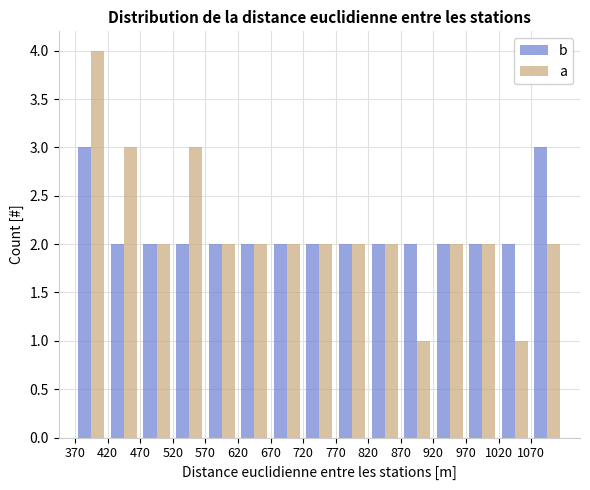

Reading left to right, transcribe this chart: for each range on the x-axis, give the height of each series' bar. The values are not printed on the chart, so give them approximately, as read against the axis.

370 to 420: b=3	a=4
420 to 470: b=2	a=3
470 to 520: b=2	a=2
520 to 570: b=2	a=3
570 to 620: b=2	a=2
620 to 670: b=2	a=2
670 to 720: b=2	a=2
720 to 770: b=2	a=2
770 to 820: b=2	a=2
820 to 870: b=2	a=2
870 to 920: b=2	a=1
920 to 970: b=2	a=2
970 to 1020: b=2	a=2
1020 to 1070: b=2	a=1
1070 to 1120: b=3	a=2